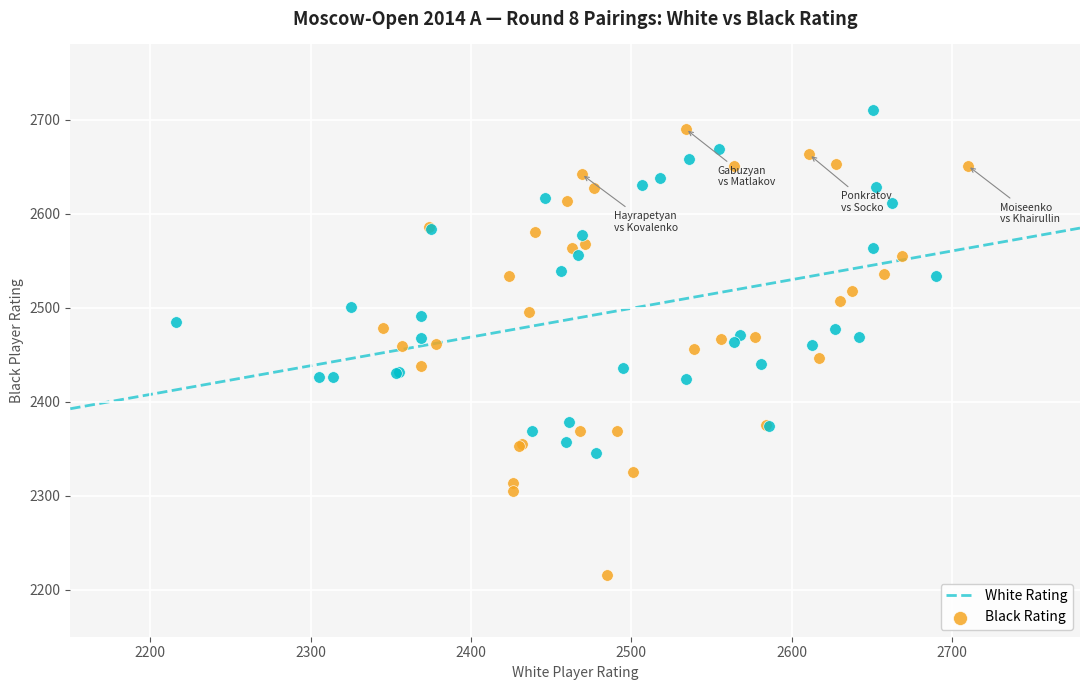

Which series reaches the minimum Y coordinate?

White Rating